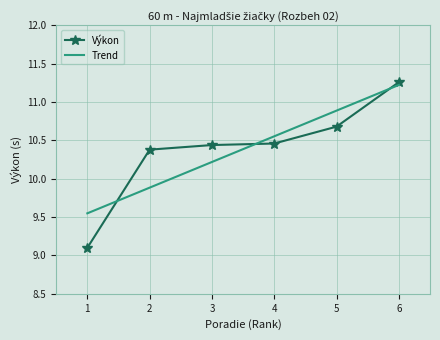

Reading right to left, transcribe all the data shown in this chart.

11.3	10.7	10.5	10.4	10.4	9.1